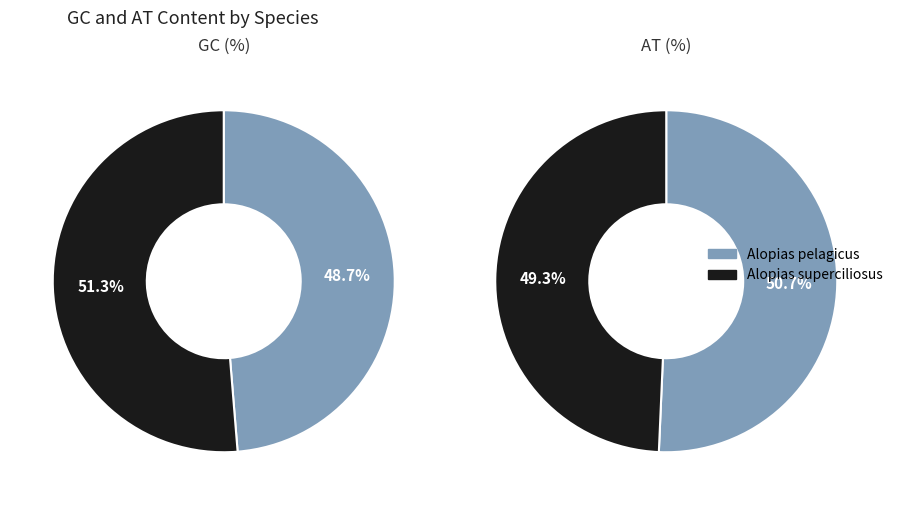

Is the sum of Alopias pelagicus and Alopias superciliosus greater than half?

Yes